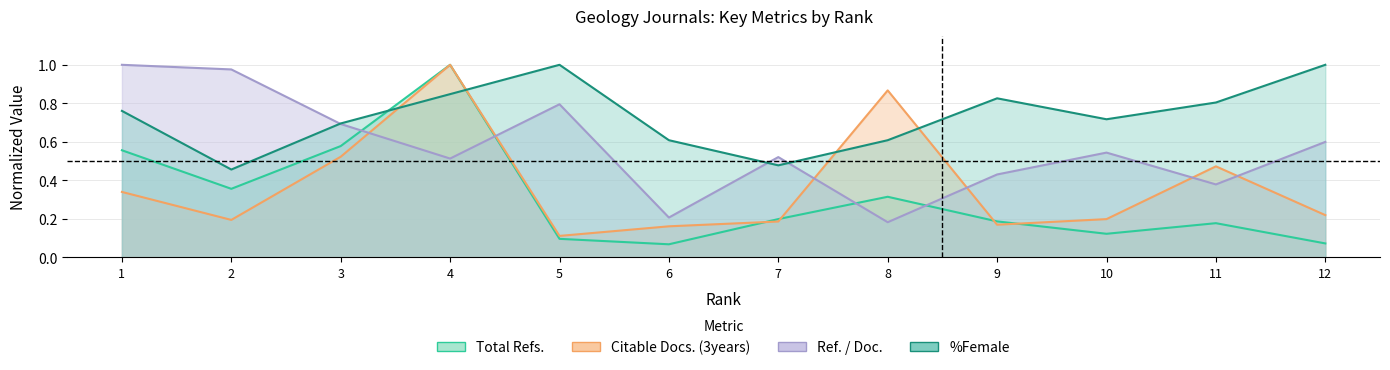

Which has a higher value, 8 or 7?

8